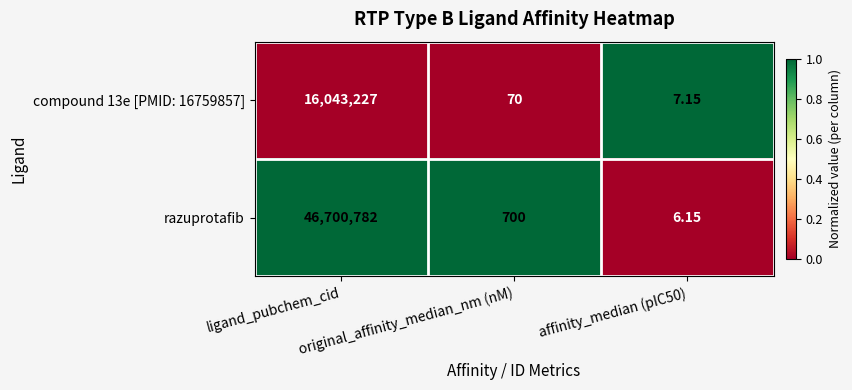

What is the total value across all series at original_affinity_median_nm (nM)?

770.0